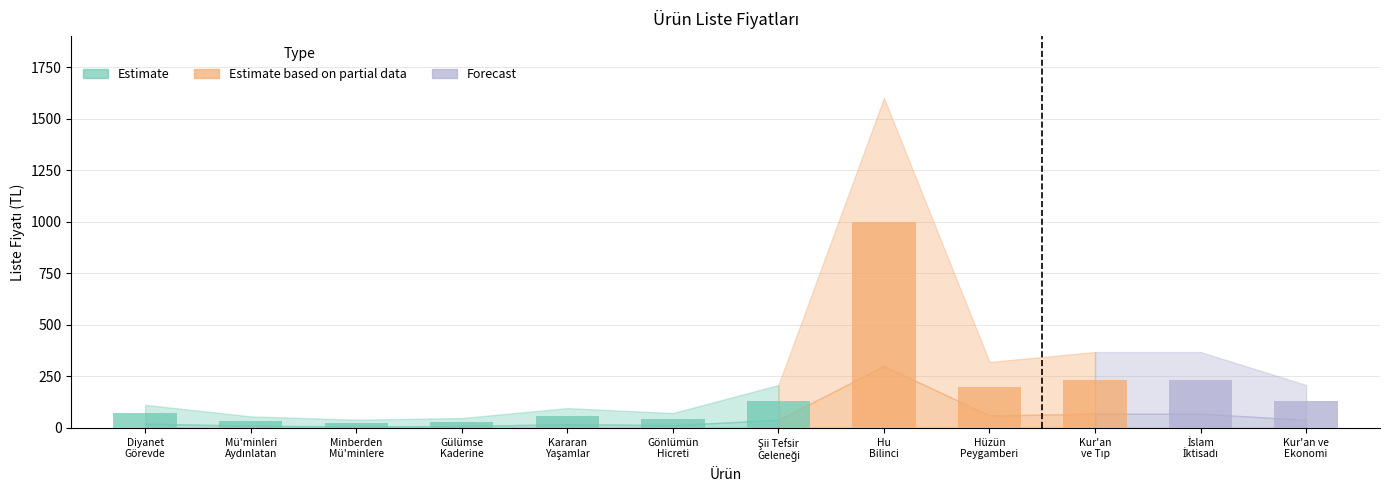

What is the greatest value displayed?

1000